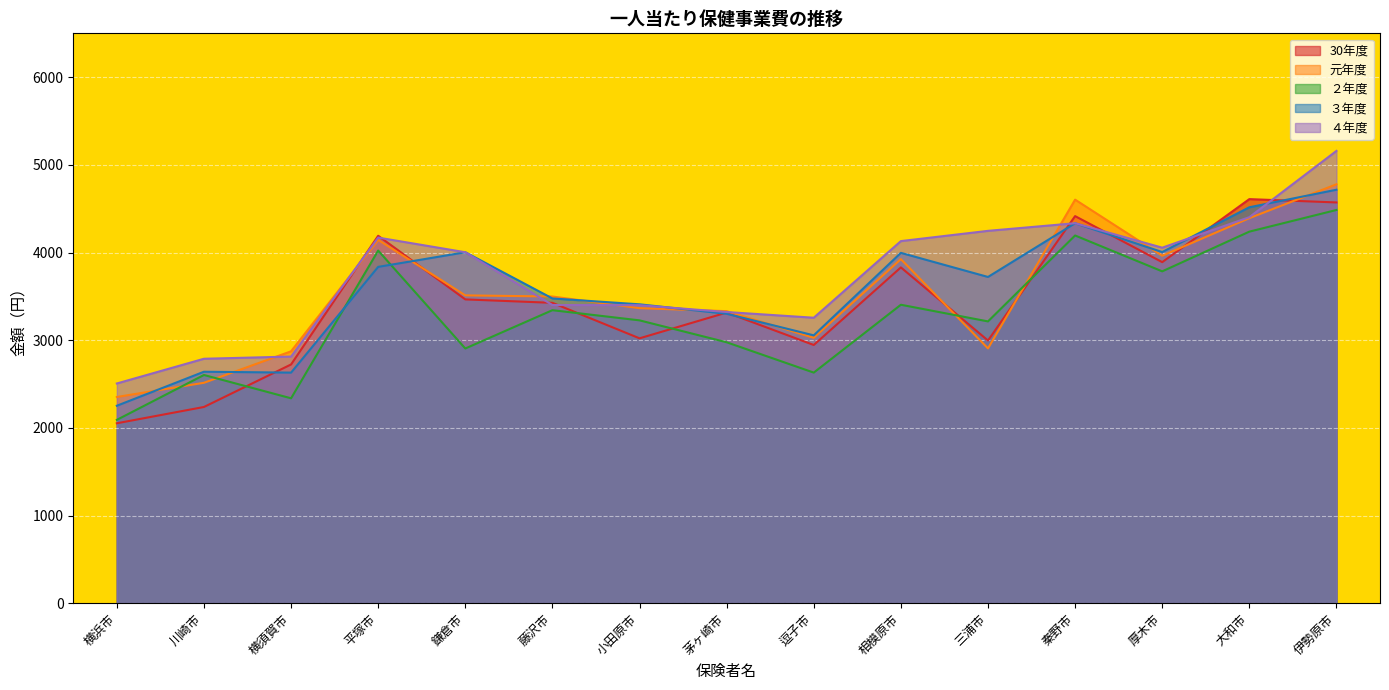

Reading right to left, transcribe all the data shown in this chart.

30年度: 伊勢原市=4571	大和市=4609	厚木市=3890	秦野市=4415	三浦市=2996	相模原市=3830	逗子市=2945	茅ヶ崎市=3315	小田原市=3021	藤沢市=3426	鎌倉市=3465	平塚市=4191	横須賀市=2723	川崎市=2238	横浜市=2052
元年度: 伊勢原市=4778	大和市=4392	厚木市=3963	秦野市=4603	三浦市=2906	相模原市=3924	逗子市=3027	茅ヶ崎市=3331	小田原市=3365	藤沢市=3498	鎌倉市=3511	平塚市=4144	横須賀市=2873	川崎市=2514	横浜市=2352
２年度: 伊勢原市=4485	大和市=4238	厚木市=3785	秦野市=4194	三浦市=3214	相模原市=3404	逗子市=2630	茅ヶ崎市=2976	小田原市=3226	藤沢市=3342	鎌倉市=2905	平塚市=4022	横須賀市=2337	川崎市=2603	横浜市=2091
３年度: 伊勢原市=4716	大和市=4516	厚木市=4005	秦野市=4334	三浦市=3721	相模原市=3996	逗子市=3055	茅ヶ崎市=3301	小田原市=3409	藤沢市=3476	鎌倉市=4003	平塚市=3836	横須賀市=2630	川崎市=2640	横浜市=2252
４年度: 伊勢原市=5159	大和市=4403	厚木市=4055	秦野市=4334	三浦市=4247	相模原市=4130	逗子市=3256	茅ヶ崎市=3321	小田原市=3399	藤沢市=3401	鎌倉市=4003	平塚市=4170	横須賀市=2813	川崎市=2788	横浜市=2506